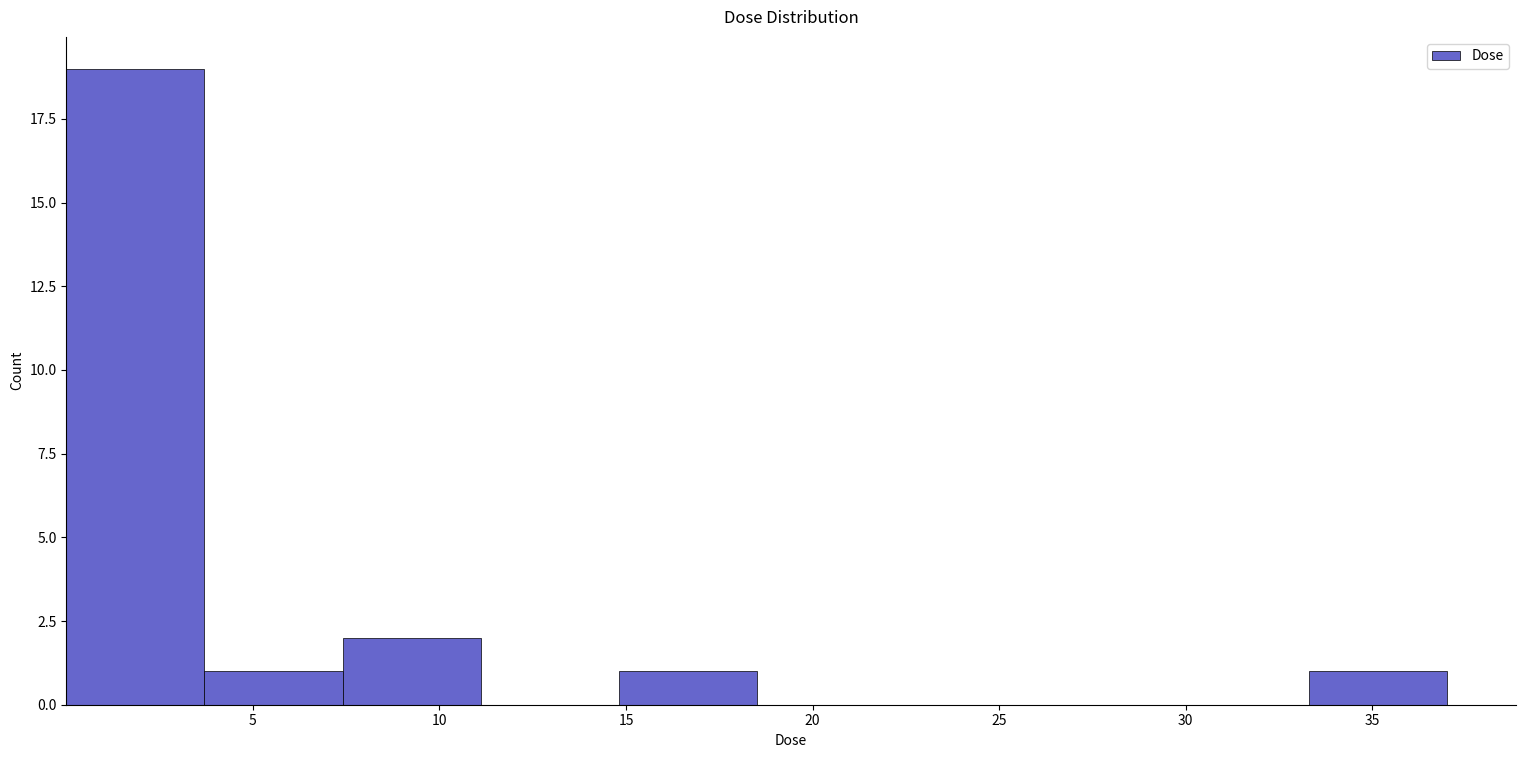

Reading left to right, transcribe this chart: for each bar, give the range it covers on the x-axis and its height. Neither the bar edges nor the heights are printed on the chart, so give them approximately, as read against the axes.

0.0 to 3.5: 19
3.5 to 7.5: 1
7.5 to 11.0: 2
11.0 to 15.0: 0
15.0 to 18.5: 1
18.5 to 22.0: 0
22.0 to 26.0: 0
26.0 to 29.5: 0
29.5 to 33.5: 0
33.5 to 37.0: 1